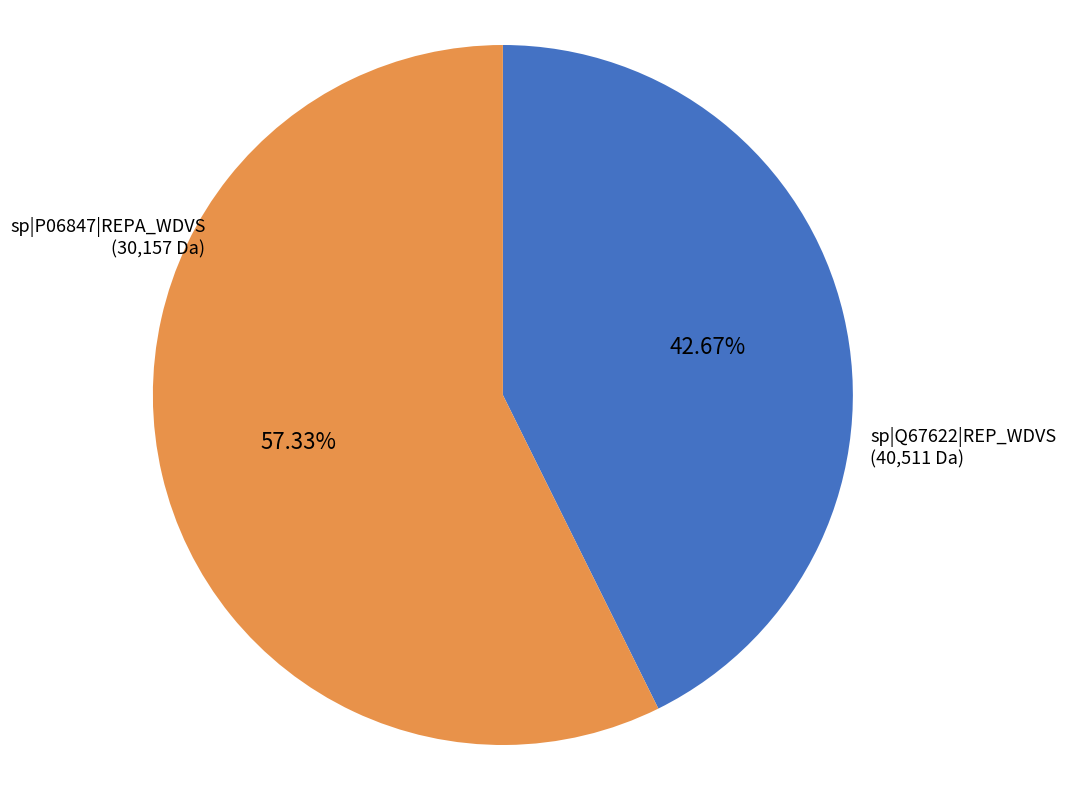

Rank the categories by value from highest to lowest.

sp|Q67622|REP_WDVS, sp|P06847|REPA_WDVS